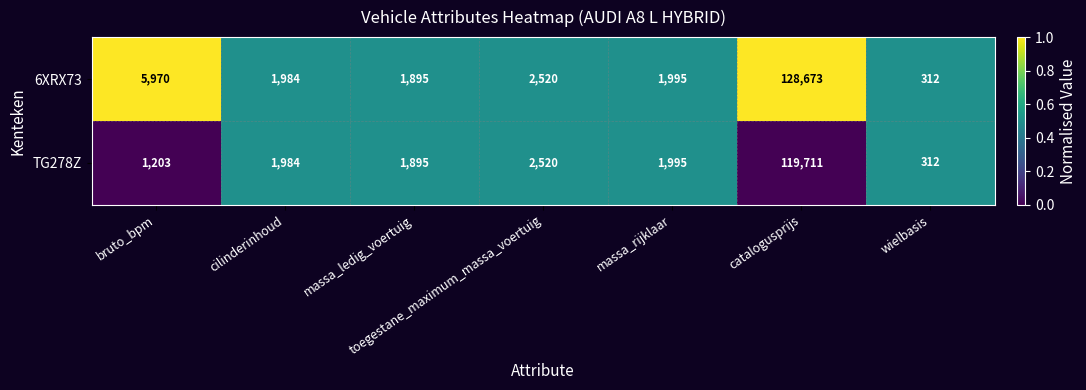

At which category is the sum across all series the highest?

catalogusprijs